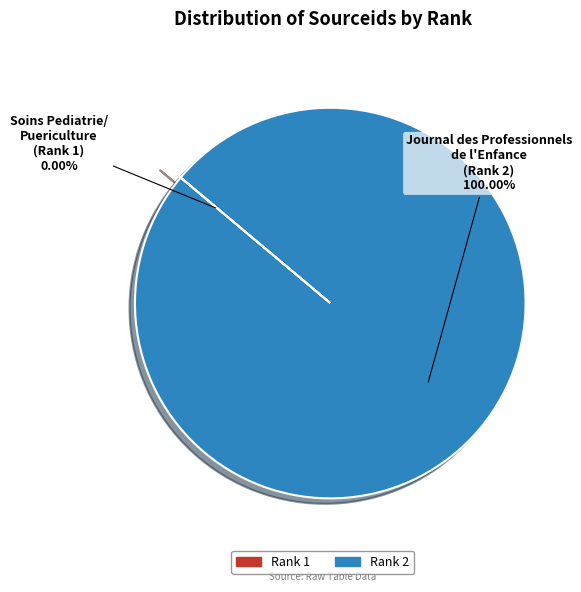

What is the majority slice?

Journal des Professionnels de l'Enfance (Rank 2)